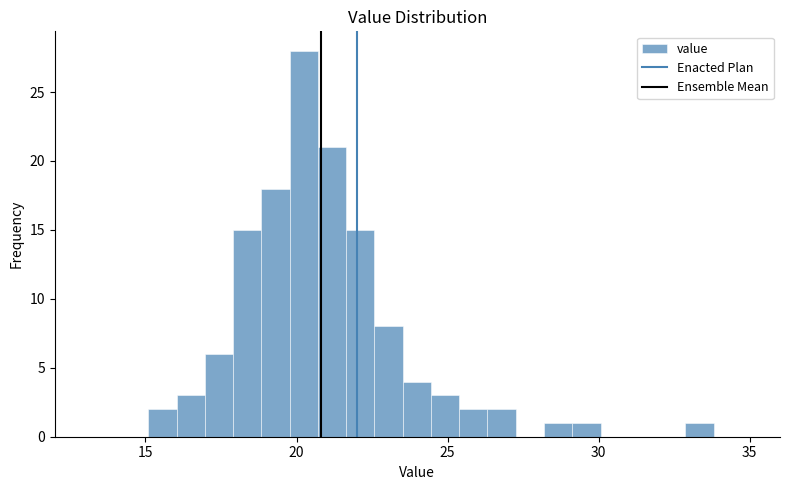

Around what value on the x-axis is the tallest bar? Give the approximate position of its centre, as read against the axis.

20.0